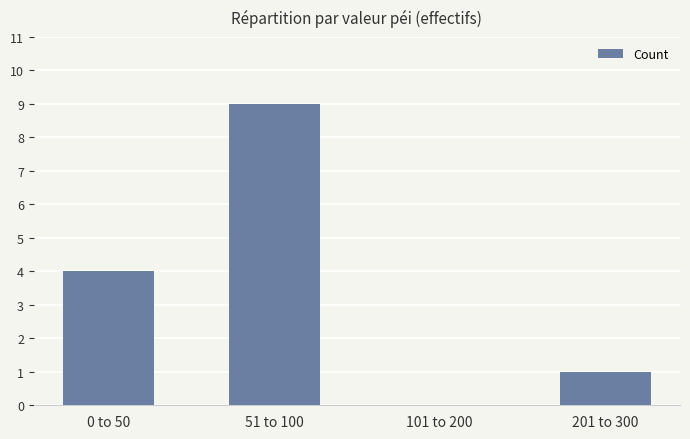

Between 0 to 50 and 101 to 200, which is larger?

0 to 50